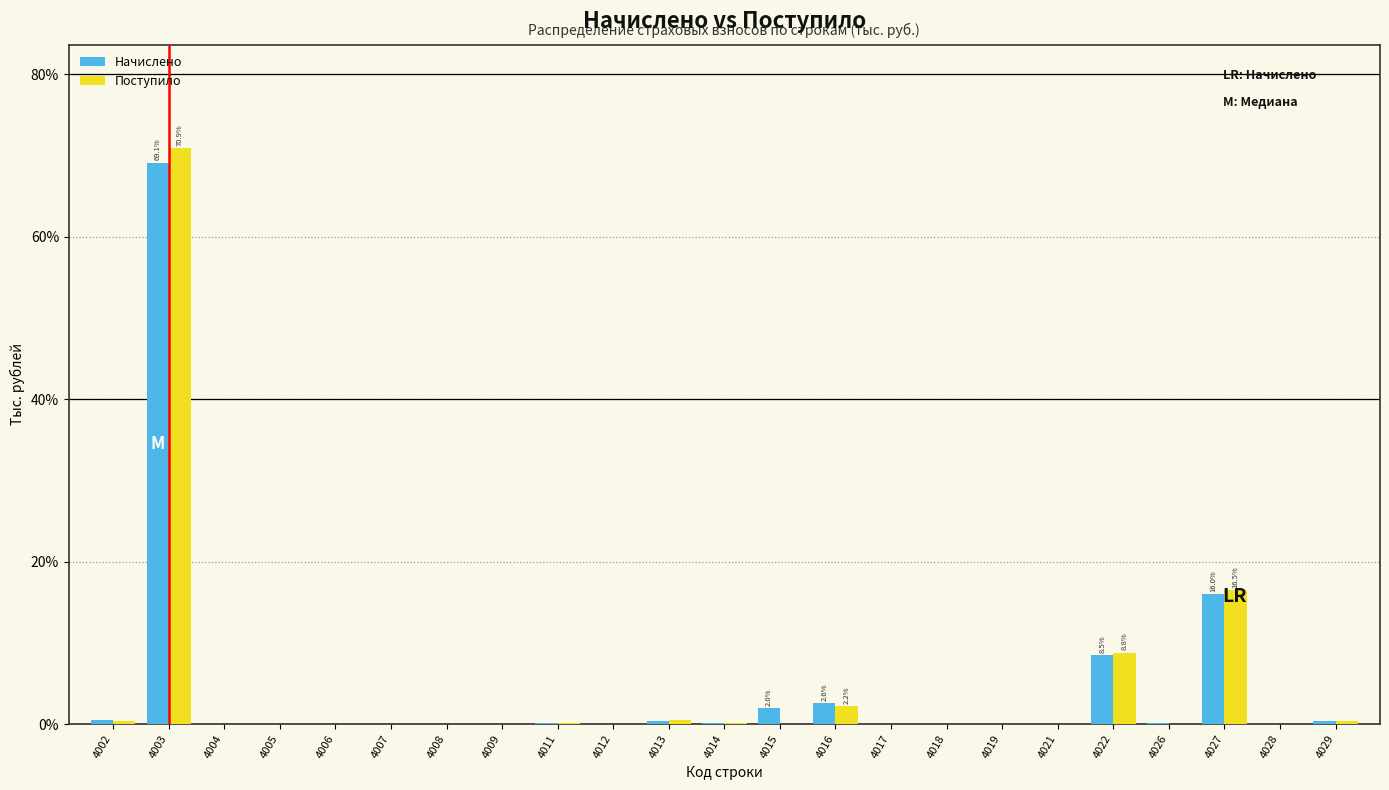

The value of Начислено at 4003 is 69.1. True or false?

True